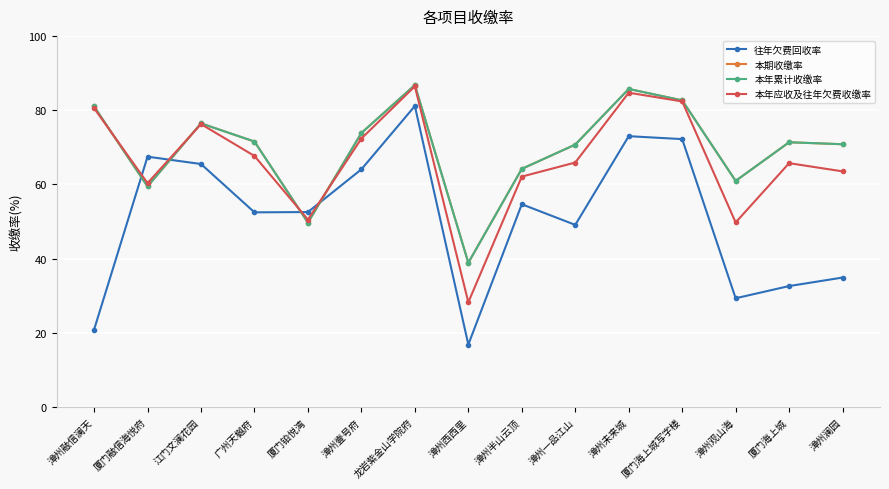

True or false: 本年应收及往年欠费收缴率 has a value of 13.5 at 厦门铂悦湾.

False